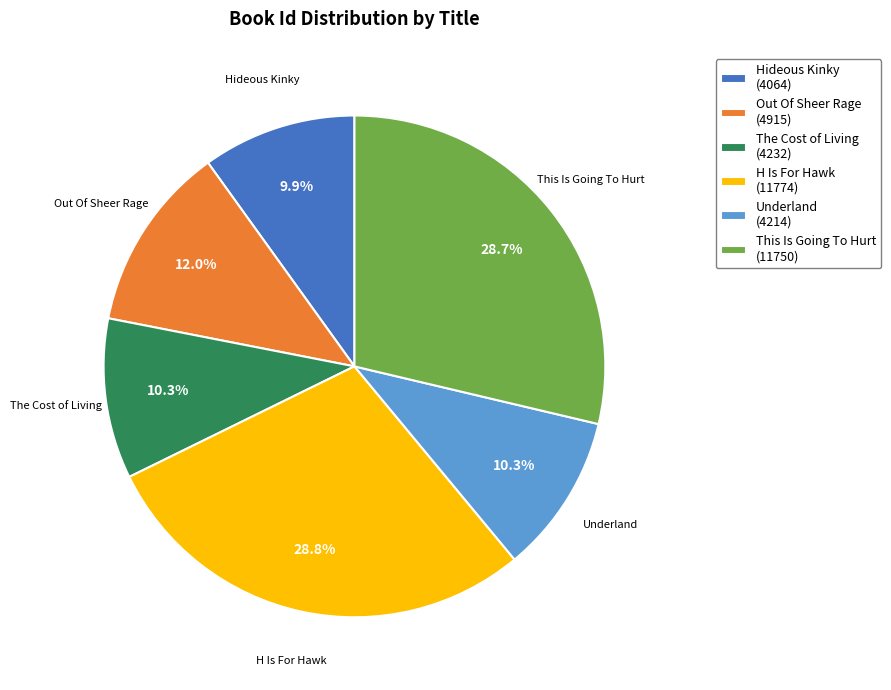

To the nearest percent, what is the combined percentage of Underland and The Cost of Living?

21%